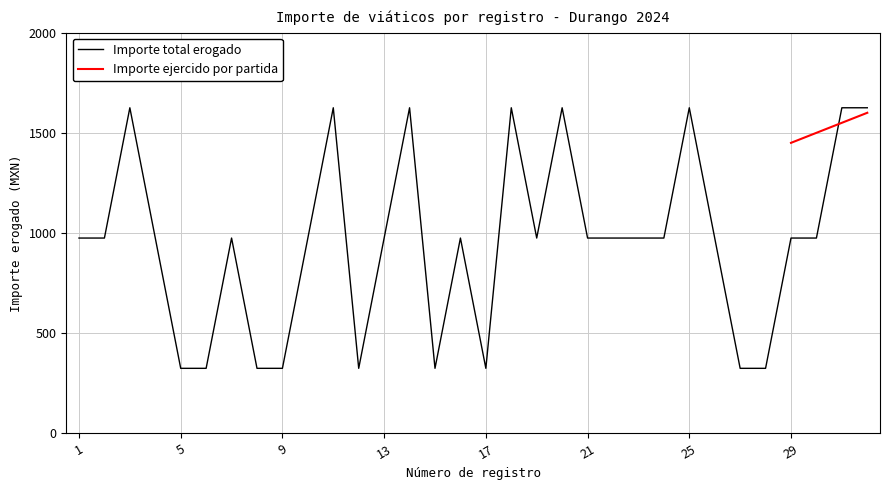

Which label corresponds to the smallest value in the chart?

5